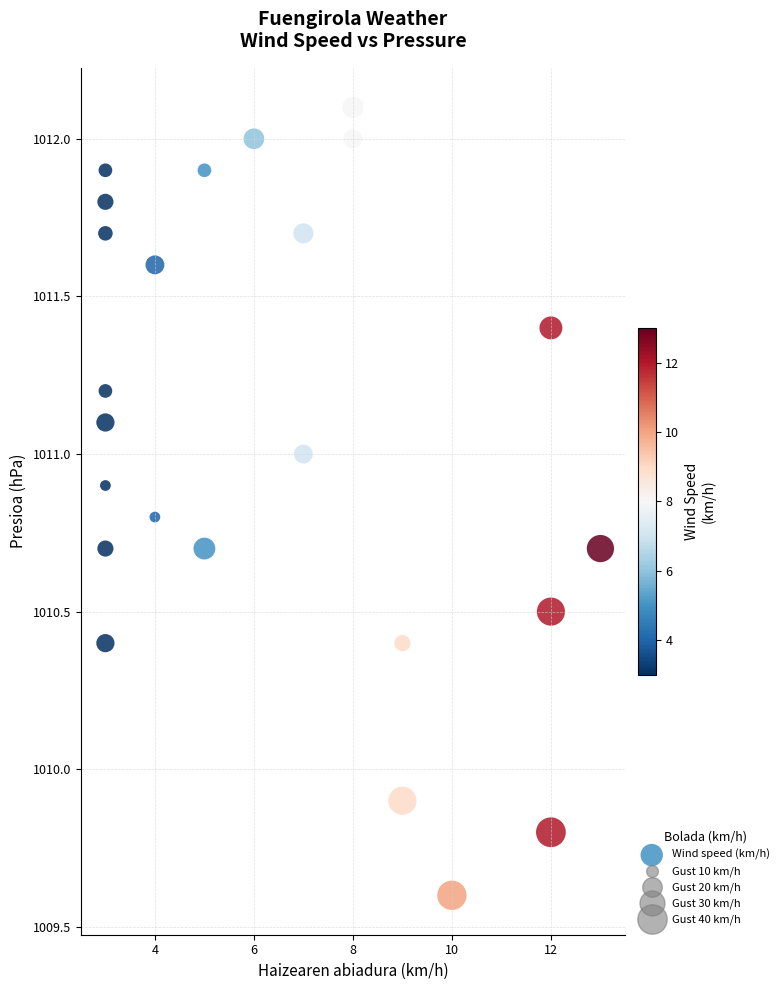

What Y value in the scatter plot is closest to 1010?

1009.9